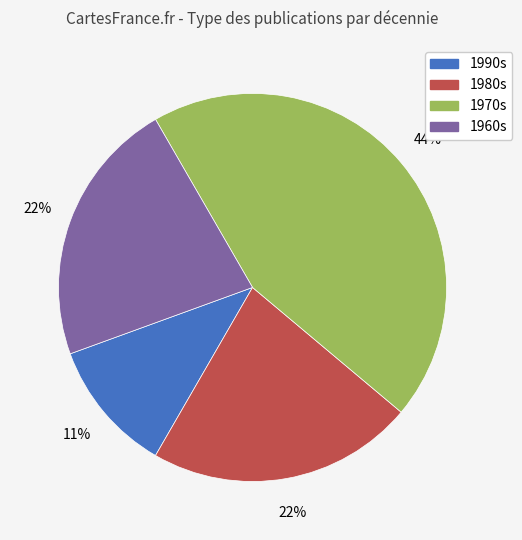

Is there a majority slice in this chart?

No